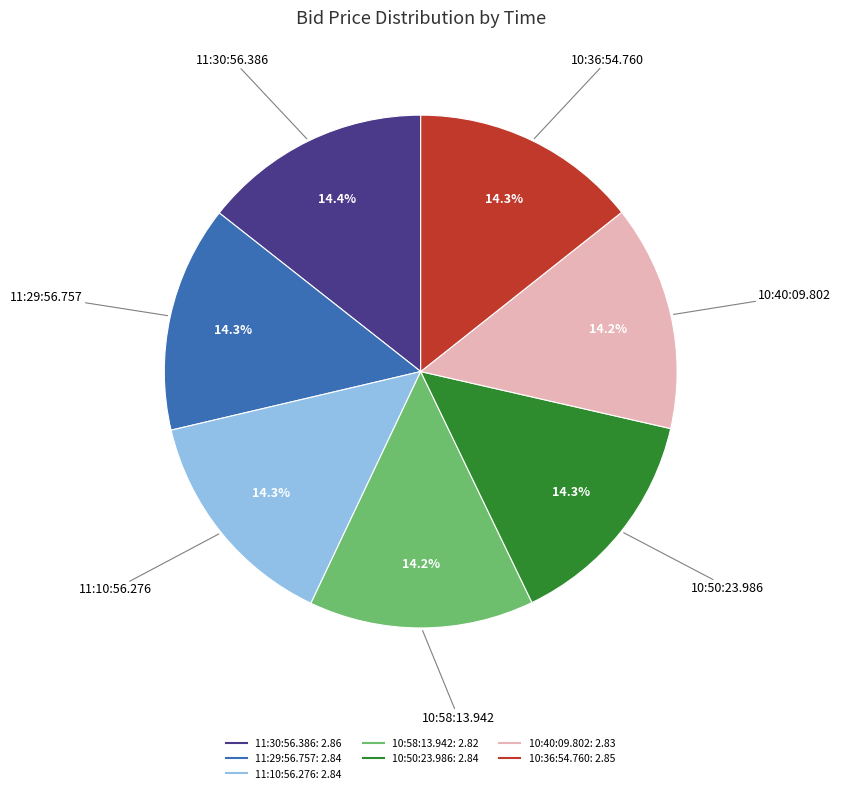

What is the ratio of the value at 10:58:13.942 to the value at 11:30:56.386?

1.0